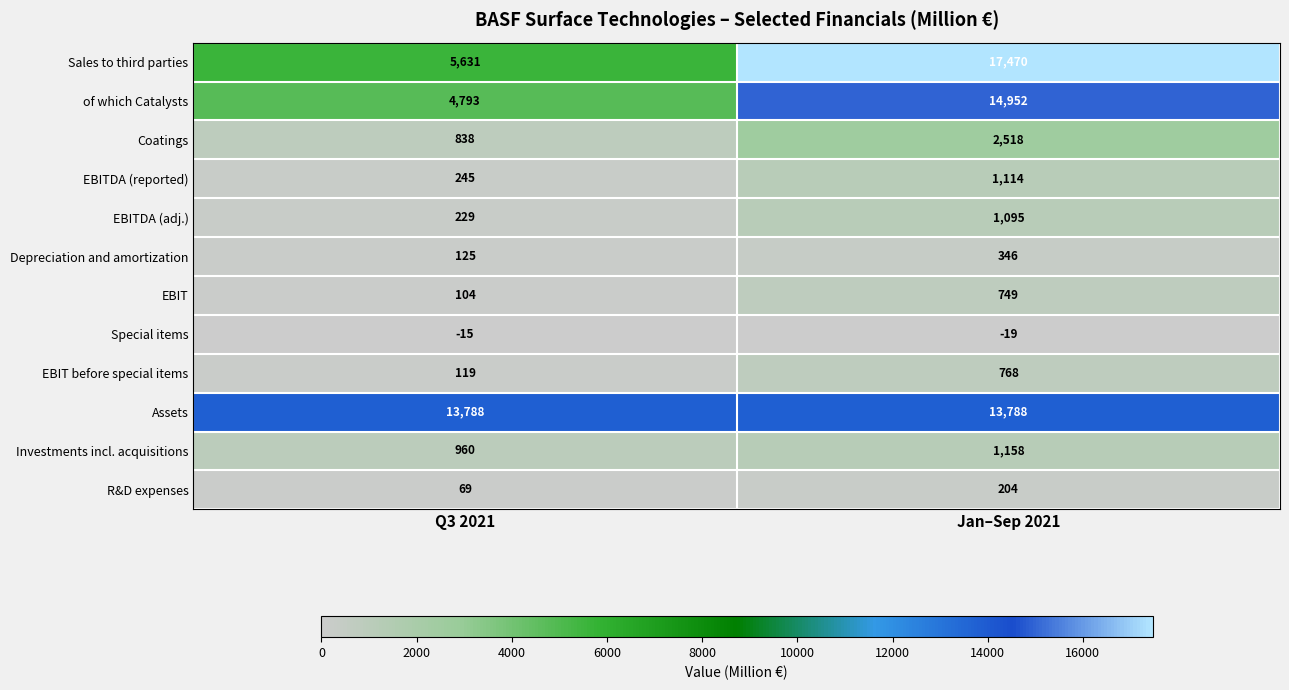

The value of Special items at Q3 2021 is -15. True or false?

True